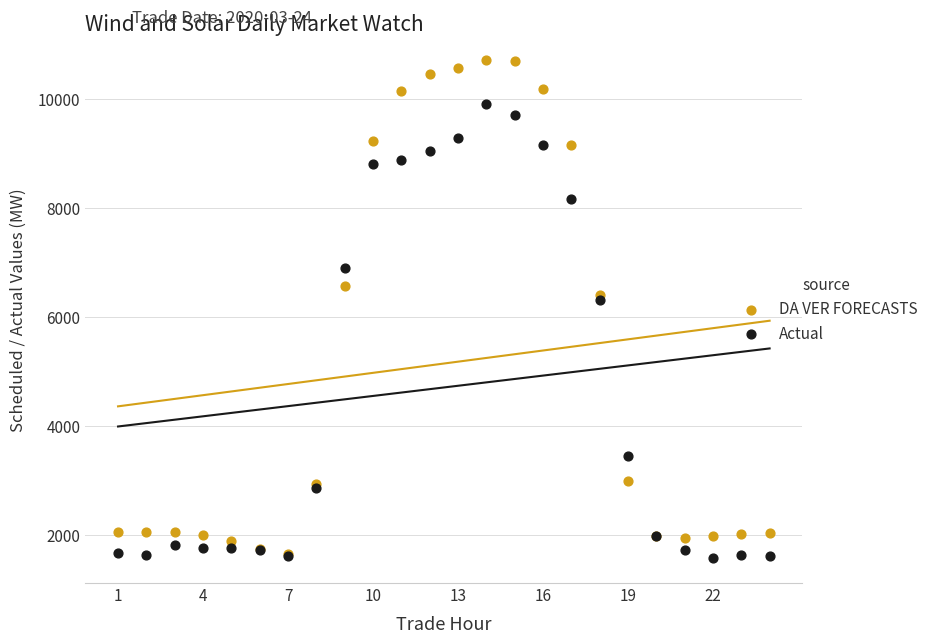

Which series has the largest Y range (max minus min)?

DA VER FORECASTS